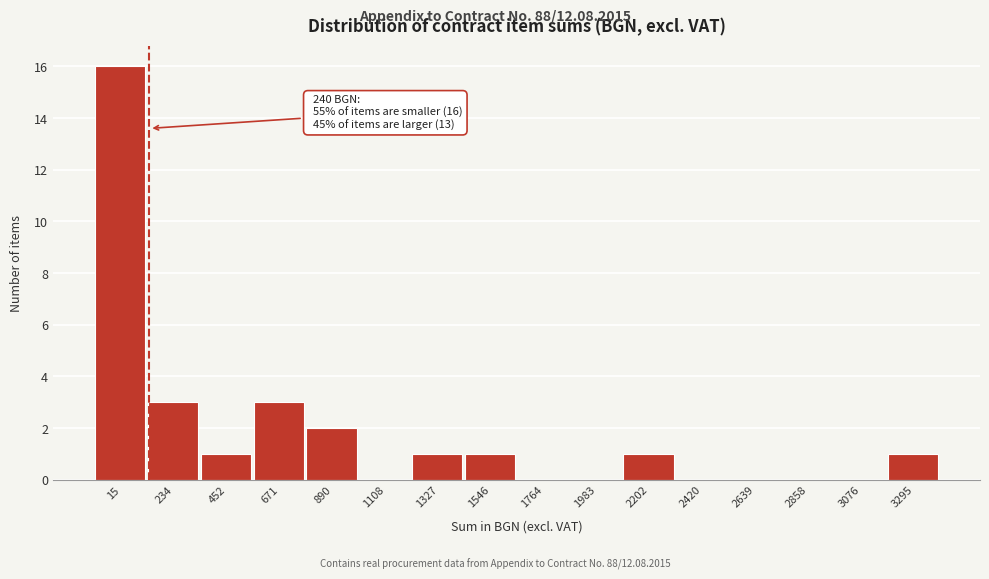

Reading left to right, extract all data points from this chart.

15=16	234=3	452=1	671=3	890=2	1108=0	1327=1	1546=1	1764=0	1983=0	2202=1	2420=0	2639=0	2858=0	3076=0	3295=1